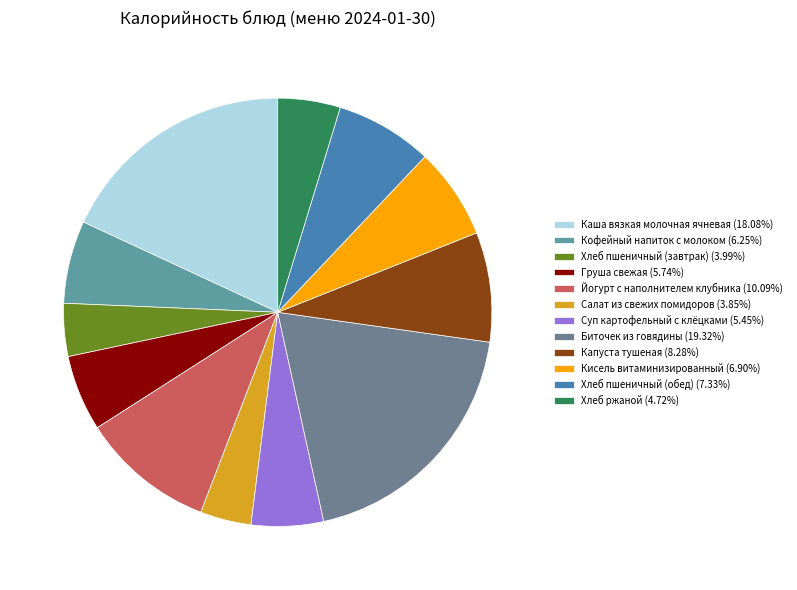

Rank the categories by value from highest to lowest.

Биточек из говядины, Каша вязкая молочная ячневая, Йогурт с наполнителем клубника, Капуста тушеная, Хлеб пшеничный (обед), Кисель витаминизированный, Кофейный напиток с молоком, Груша свежая, Суп картофельный с клёцками, Хлеб ржаной, Хлеб пшеничный (завтрак), Салат из свежих помидоров